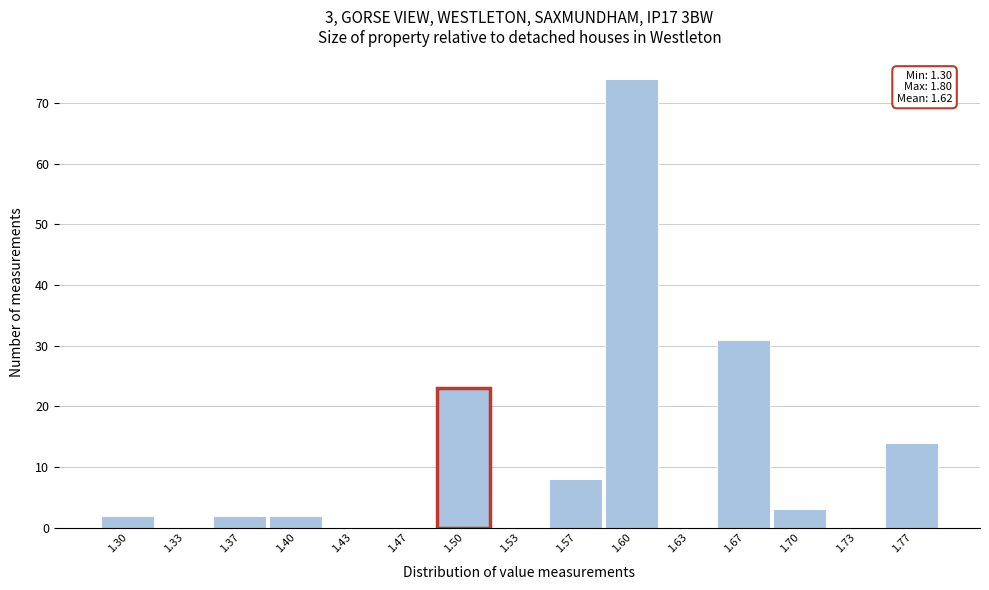

Reading right to left, list all the values displayed in this chart.

1.77=14	1.73=0	1.70=3	1.67=31	1.63=0	1.60=74	1.57=8	1.53=0	1.50=23	1.47=0	1.43=0	1.40=2	1.37=2	1.33=0	1.30=2